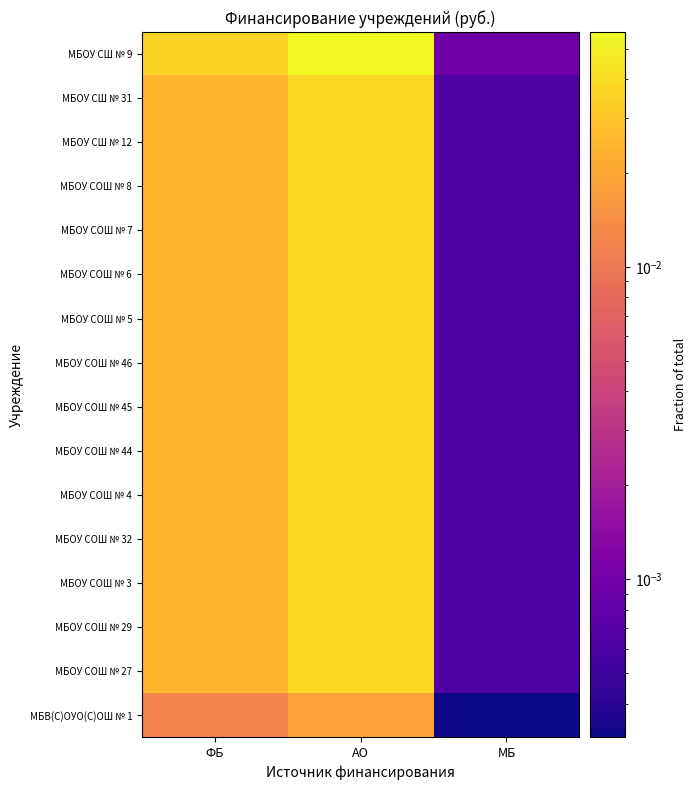

Rank the series at ФБ from highest to lowest value.

МБОУ СШ № 9, МБОУ СШ № 31, МБОУ СШ № 12, МБОУ СОШ № 8, МБОУ СОШ № 7, МБОУ СОШ № 6, МБОУ СОШ № 5, МБОУ СОШ № 46, МБОУ СОШ № 45, МБОУ СОШ № 44, МБОУ СОШ № 4, МБОУ СОШ № 32, МБОУ СОШ № 3, МБОУ СОШ № 29, МБОУ СОШ № 27, МБВ(С)ОУО(С)ОШ № 1